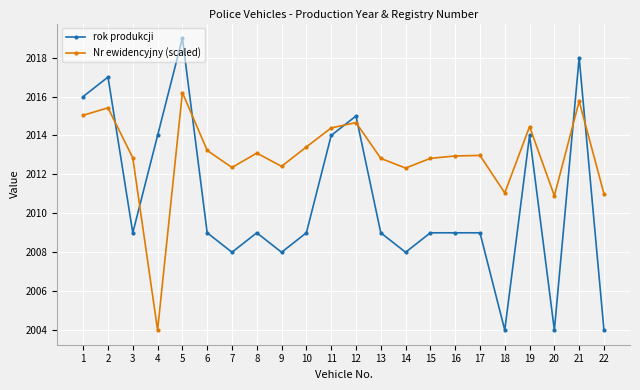

Is the value of rok produkcji at 19 greater than the value of Nr ewidencyjny (scaled) at 4?

Yes